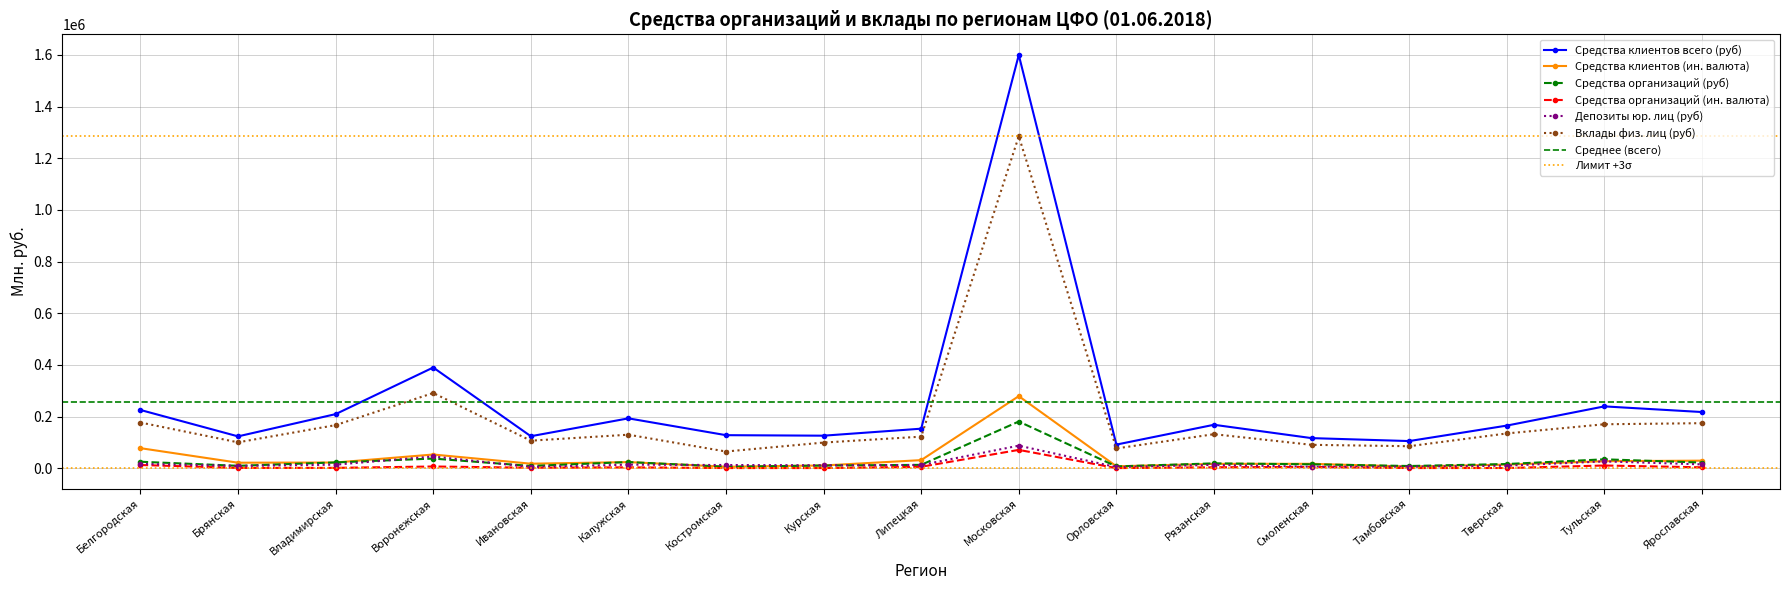

Reading right to left, extract all data points from this chart.

Средства клиентов всего (руб): Ярославская=217748	Тульская=239615	Тверская=165211	Тамбовская=105351	Смоленская=116795	Рязанская=168427	Орловская=91726	Московская=1599994	Липецкая=153311	Курская=126214	Костромская=128194	Калужская=193260	Ивановская=124099	Воронежская=390126	Владимирская=209677	Брянская=123528	Белгородская=225737
Средства клиентов (ин. валюта): Ярославская=29488	Тульская=27524	Тверская=14291	Тамбовская=6707	Смоленская=17301	Рязанская=17181	Орловская=7702	Московская=279272	Липецкая=31575	Курская=10883	Костромская=5853	Калужская=23959	Ивановская=17771	Воронежская=53328	Владимирская=22304	Брянская=21596	Белгородская=77874
Средства организаций (руб): Ярославская=22063	Тульская=34752	Тверская=16460	Тамбовская=8778	Смоленская=15388	Рязанская=19039	Орловская=7042	Московская=181010	Липецкая=13284	Курская=10673	Костромская=6011	Калужская=24114	Ивановская=9054	Воронежская=37606	Владимирская=22727	Брянская=9565	Белгородская=25329
Средства организаций (ин. валюта): Ярославская=3773	Тульская=10731	Тверская=1093	Тамбовская=885	Смоленская=5273	Рязанская=3932	Орловская=677	Московская=71220	Липецкая=5762	Курская=853	Костромская=883	Калужская=3633	Ивановская=2220	Воронежская=6916	Владимирская=1652	Брянская=1446	Белгородская=12718
Депозиты юр. лиц (руб): Ярославская=15154	Тульская=26651	Тверская=10028	Тамбовская=6424	Смоленская=5971	Рязанская=13160	Орловская=4730	Московская=87578	Липецкая=12721	Курская=11617	Костромская=12638	Калужская=14049	Ивановская=5097	Воронежская=45688	Владимирская=13965	Брянская=9098	Белгородская=17125
Вклады физ. лиц (руб): Ярославская=174616	Тульская=170437	Тверская=134848	Тамбовская=85388	Смоленская=90819	Рязанская=131978	Орловская=76806	Московская=1285254	Липецкая=122461	Курская=99564	Костромская=64872	Калужская=129994	Ивановская=106882	Воронежская=291368	Владимирская=167086	Брянская=100474	Белгородская=177160